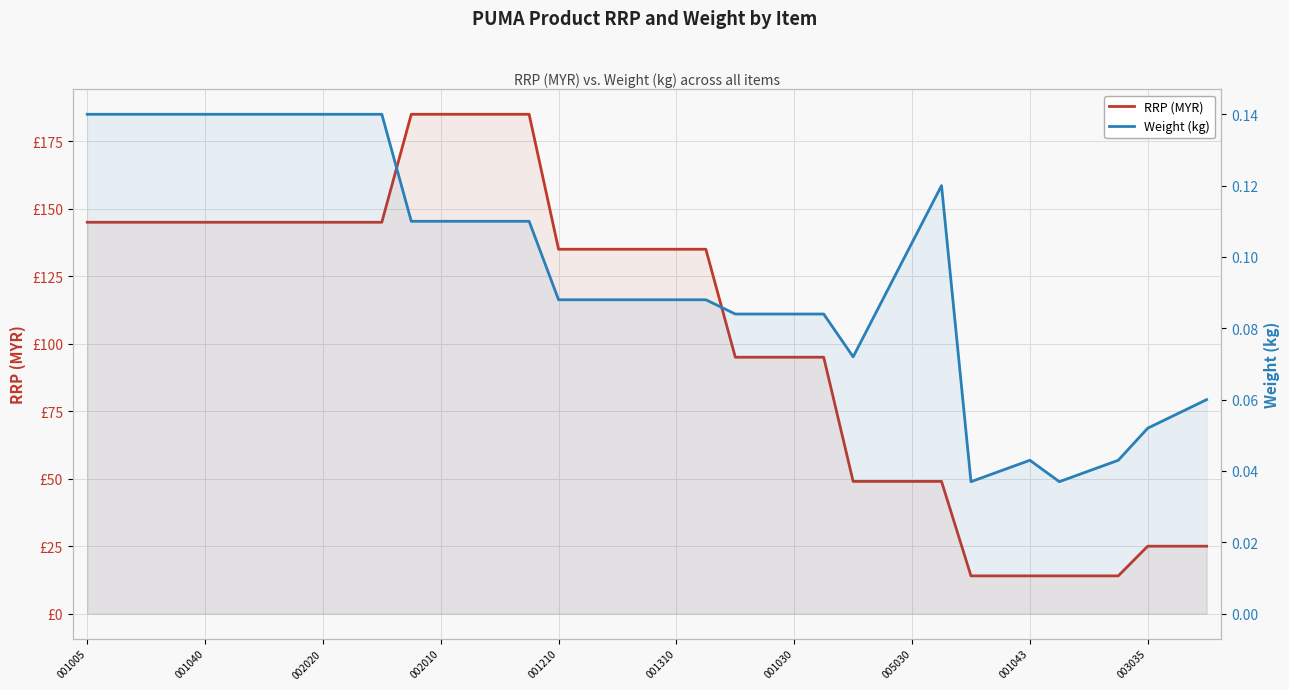

What is the average value of the RRP (MYR) series?

104.2